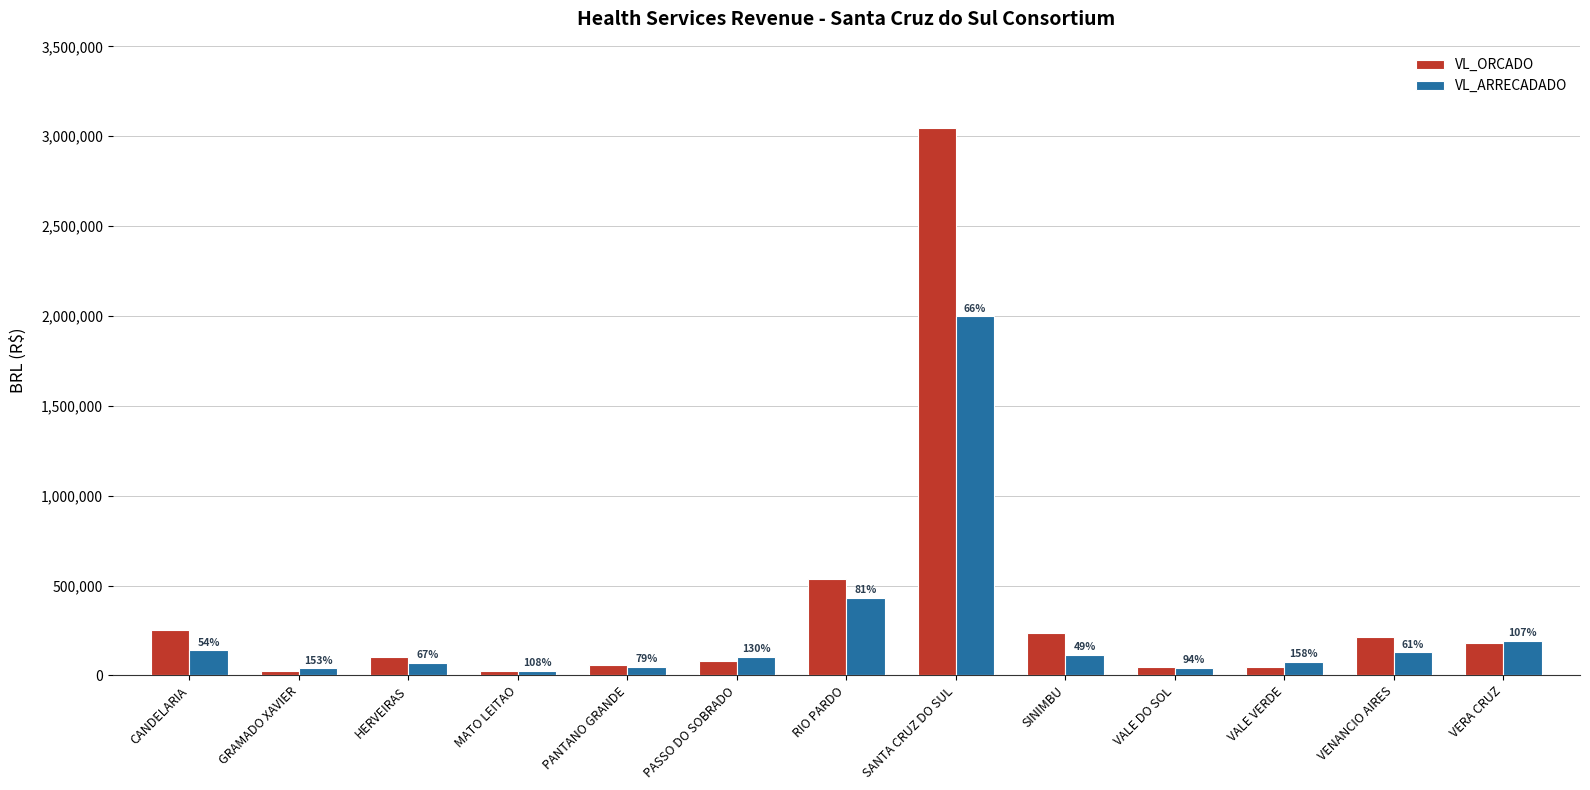

Which series has the largest total across all categories?

VL_ORCADO